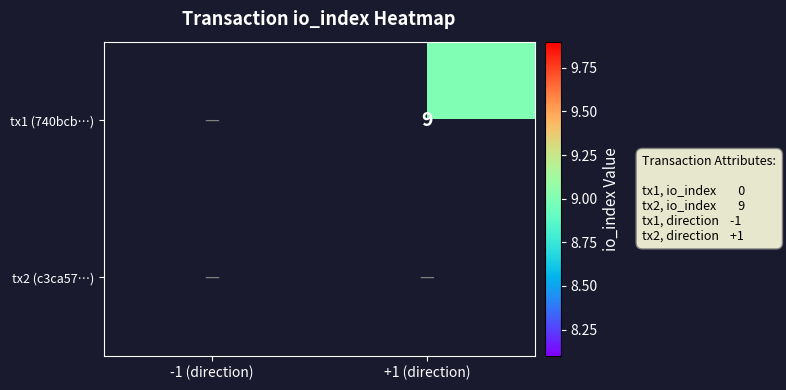

Rank the series at -1 (direction) from lowest to highest value.

tx1 (740bcb…), tx2 (c3ca57…)